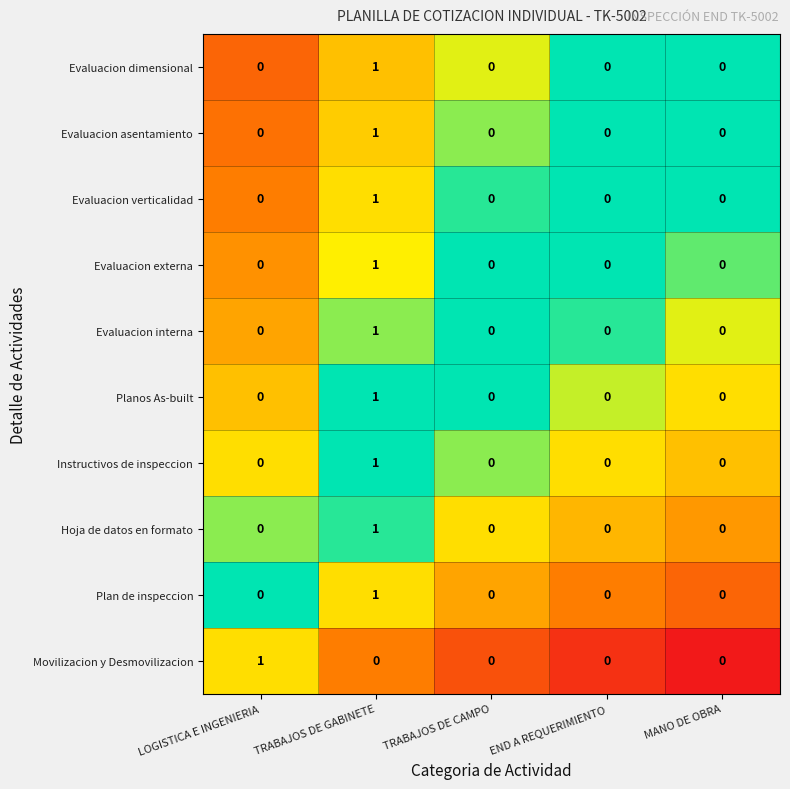

Between LOGISTICA E INGENIERIA and TRABAJOS DE CAMPO, which series saw the biggest shift?

Movilizacion y Desmovilizacion